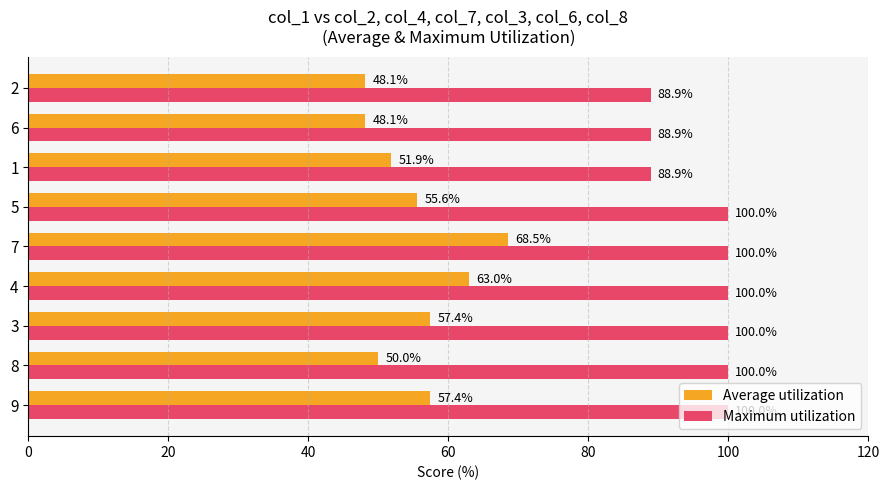

Which series changed the most between 1 and 6?

Average utilization